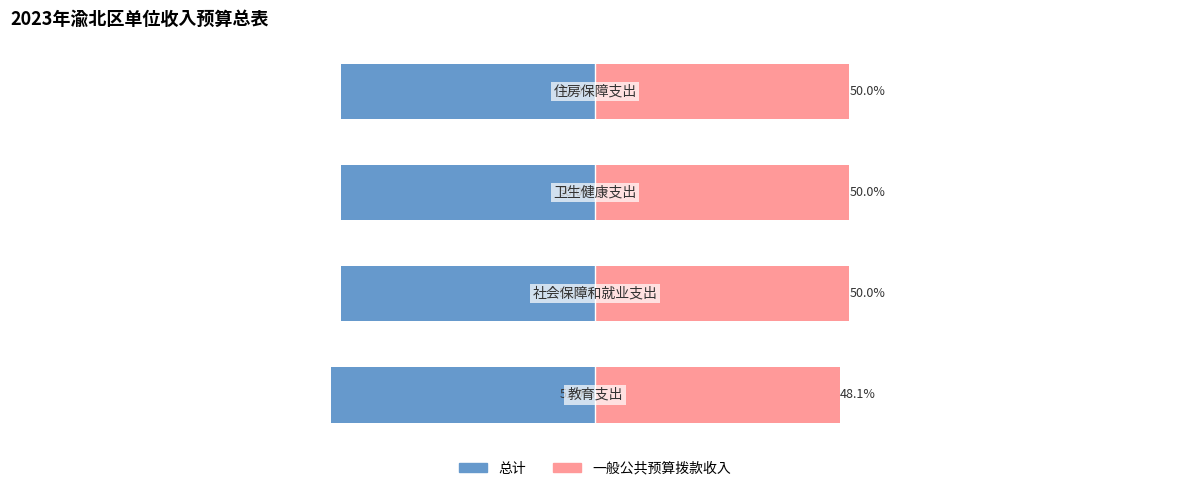

What is the sum of the 一般公共预算拨款收入 values at 2 and 1?

100.0